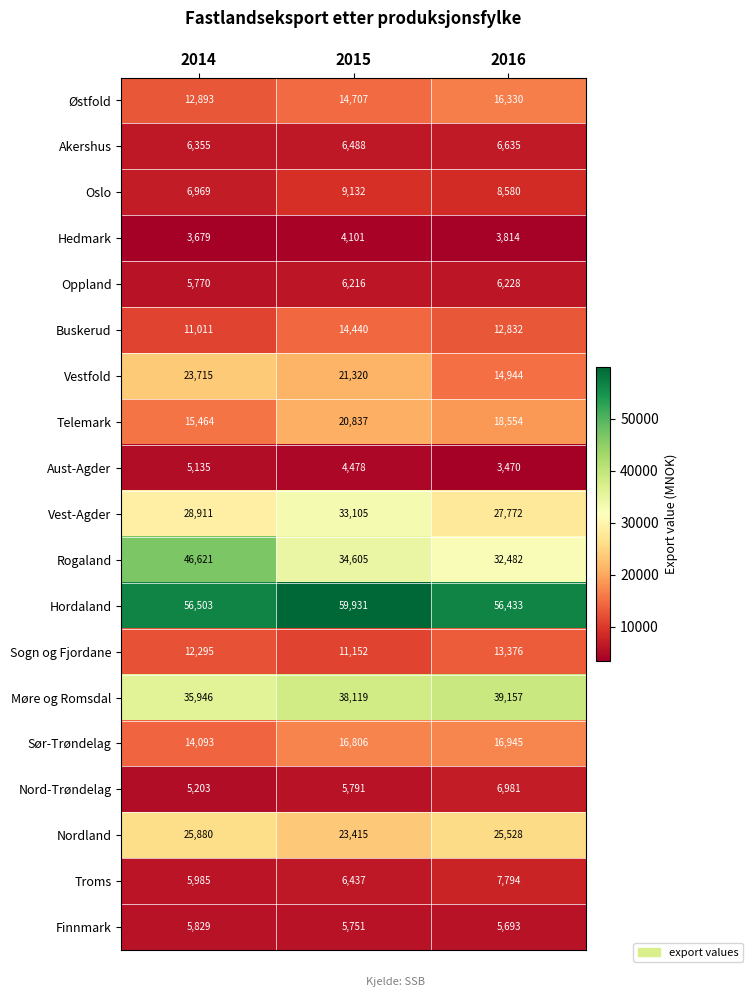

What is the total value across all series at 2016?

323548